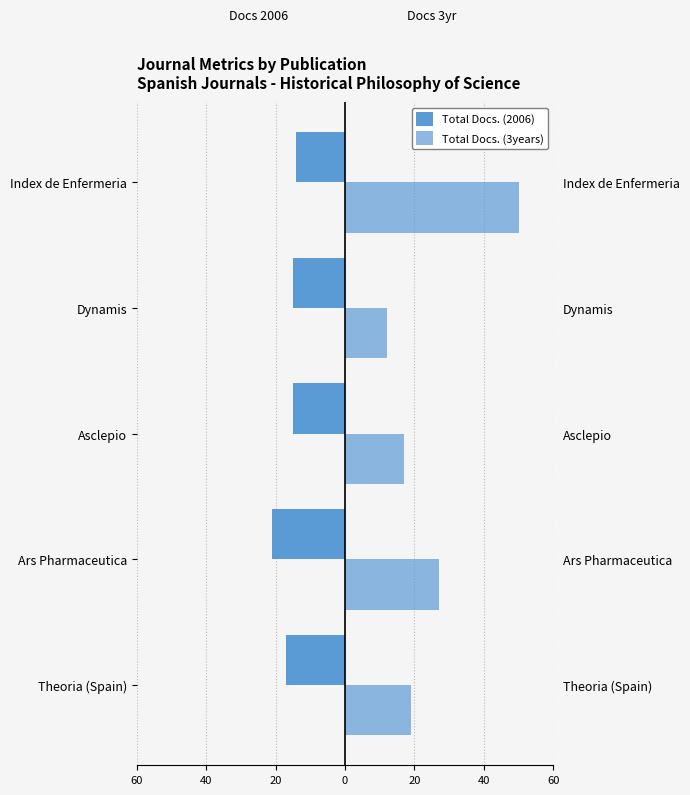

What is the sum of all Total Docs. (3years) values?

125